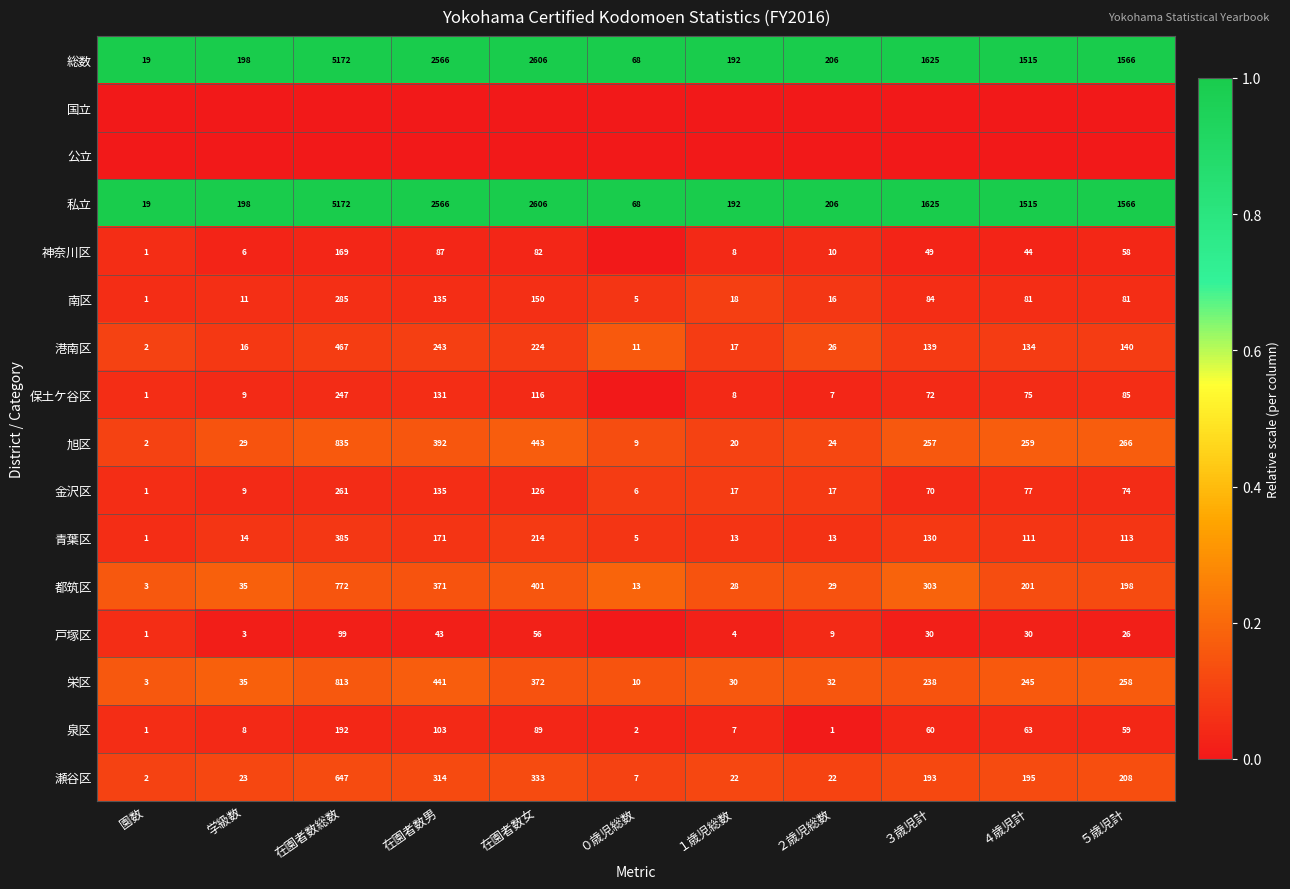

Is the value of 私立 at 在園者数女 greater than the value of 神奈川区 at ４歳児計?

Yes